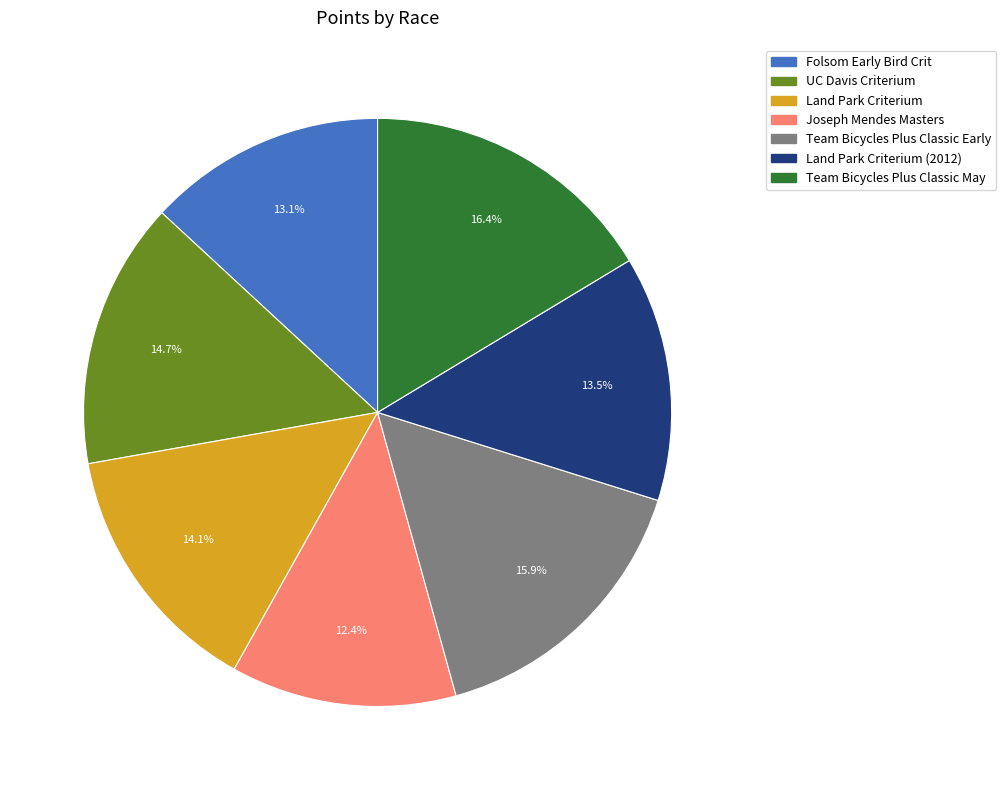

To the nearest percent, what is the average slice percentage?

14%